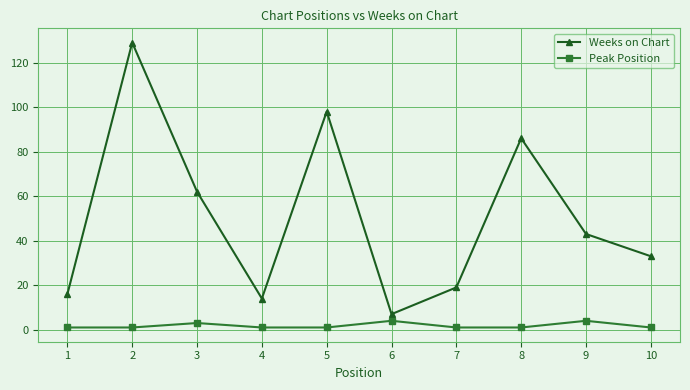

In Weeks on Chart, how many points are higher than both neighbors (excluding endpoints)?

3